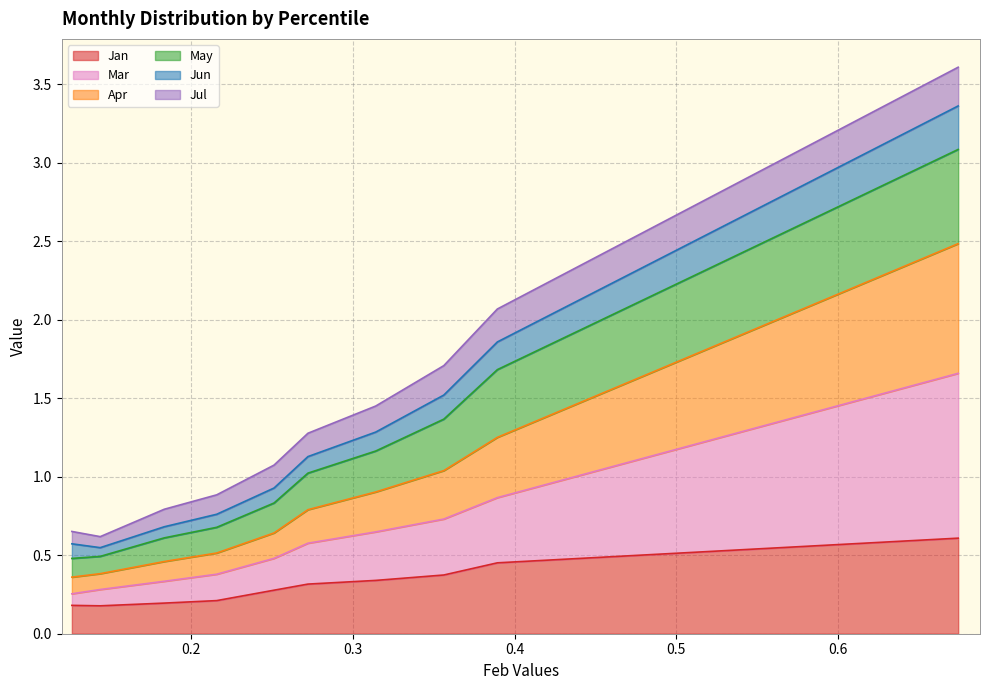

Does the chart display data point markers on the line(s)?

No